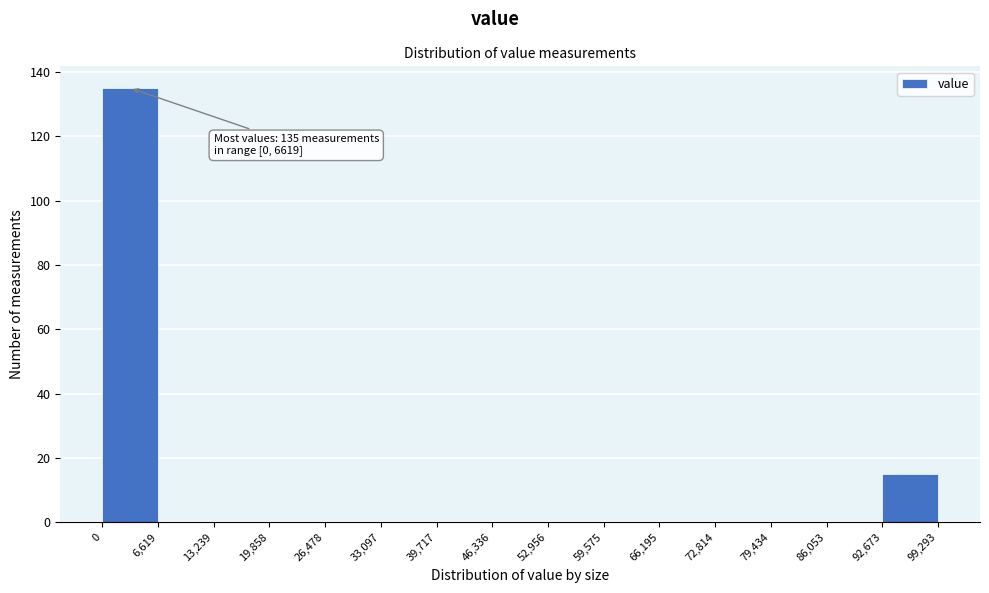

Over which range of the x-axis is the bar tallest?

0 to 6,619